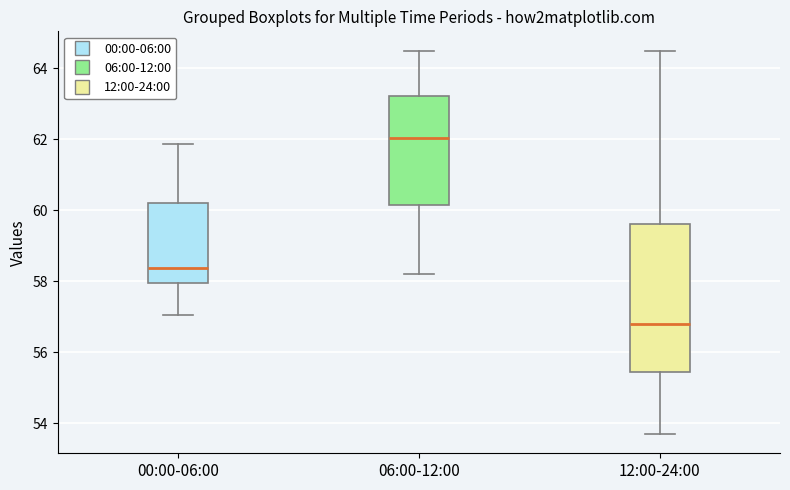

Comparing the boxes themselves (not the whiskers), which one is the tallest?

12:00-24:00